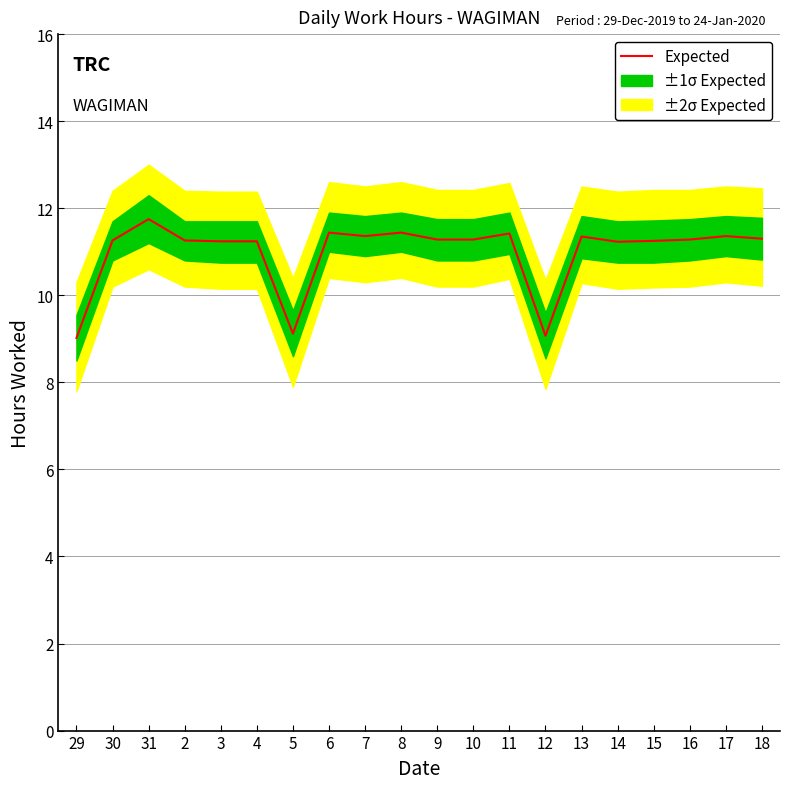

Which has a higher value, 30 or 10?

10